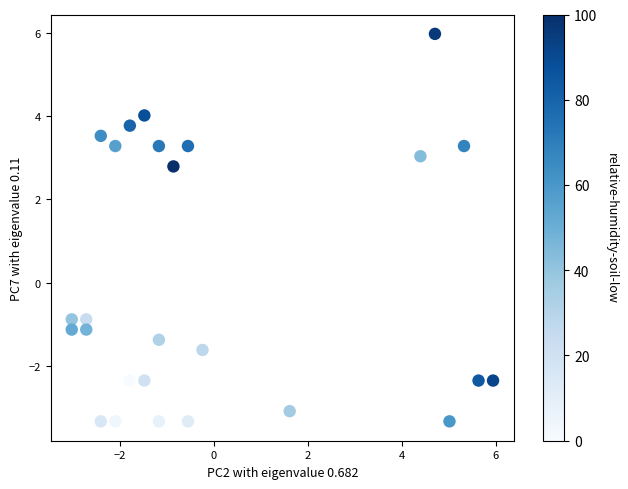

What is the range of Y values (max minus min)?

9.3